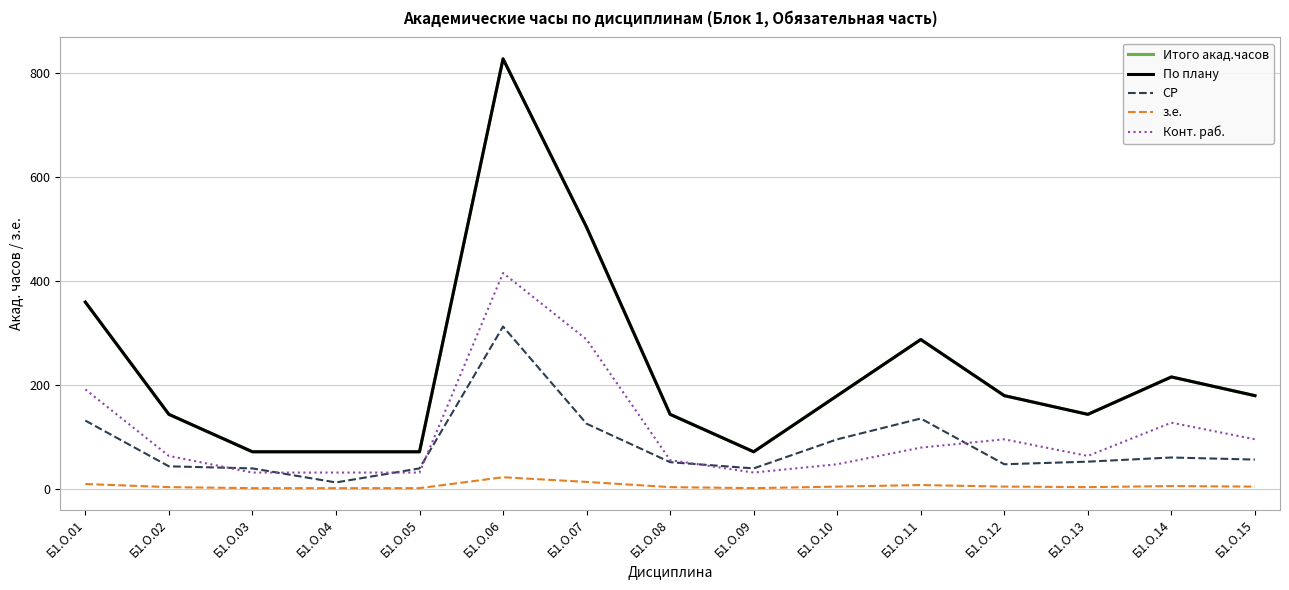

Is this an area chart (filled region under the line)?

No